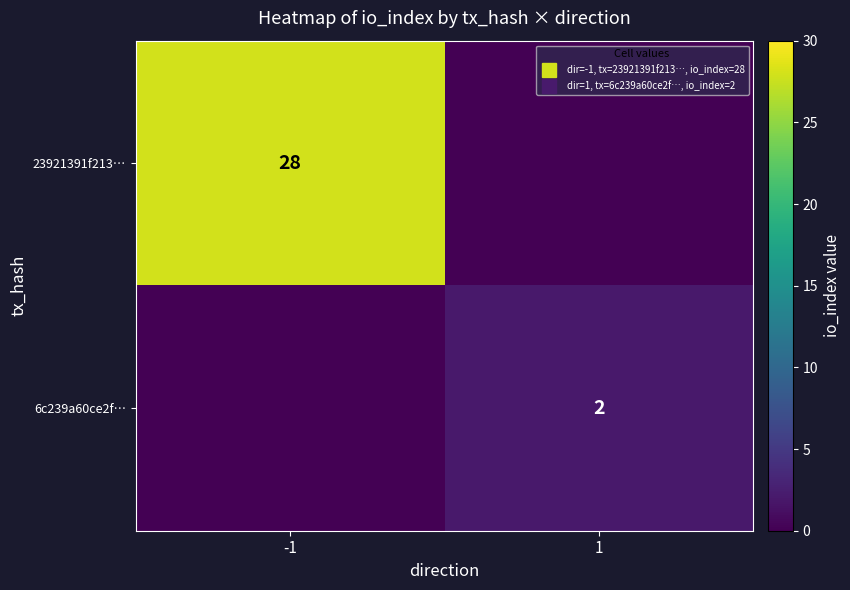

How many data points in 6c239a60ce2f… are less than 2?

1